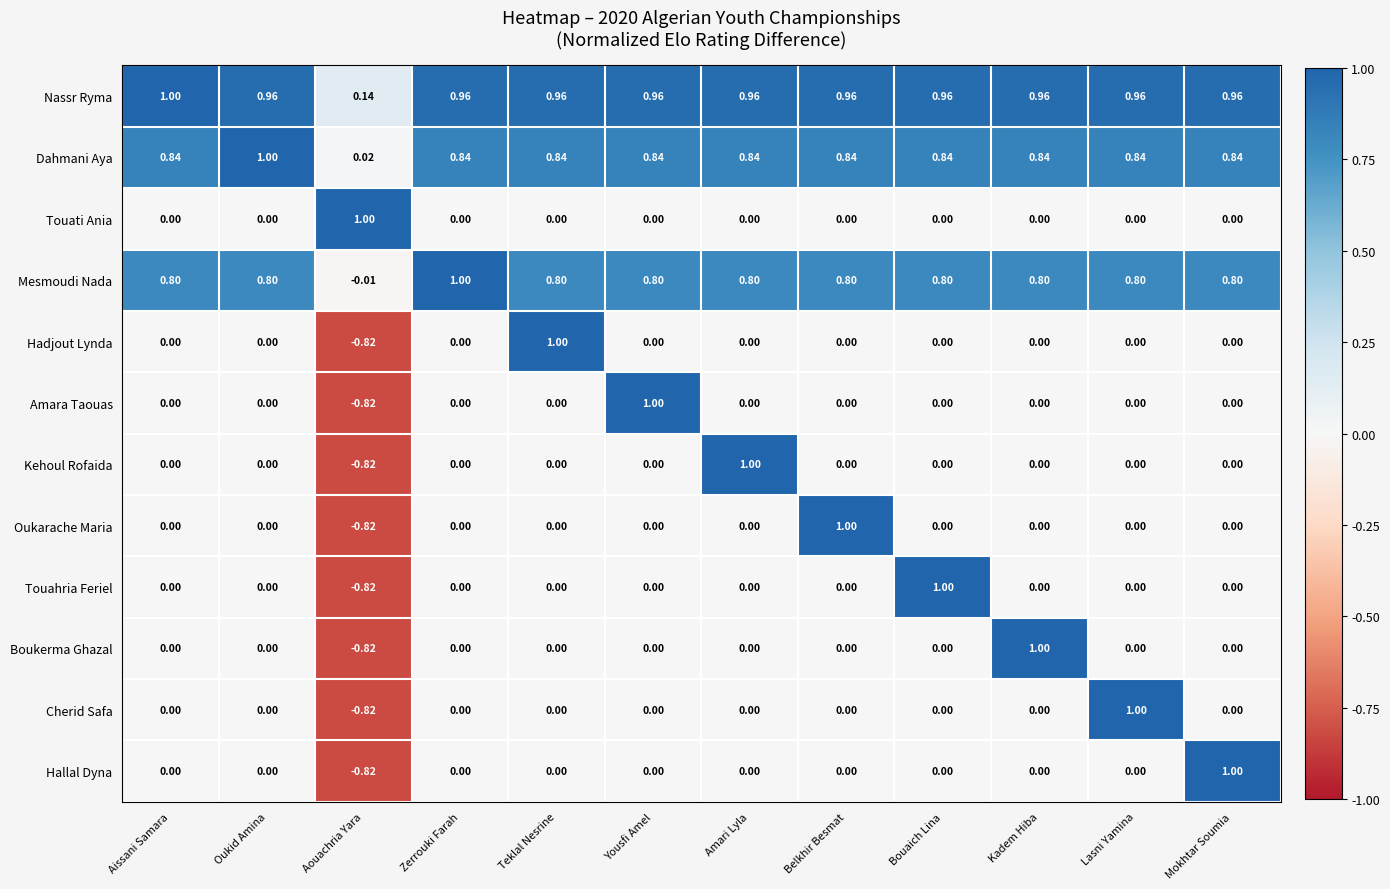

Which category has the lowest value in the Oukarache Maria series?

Aouachria Yara